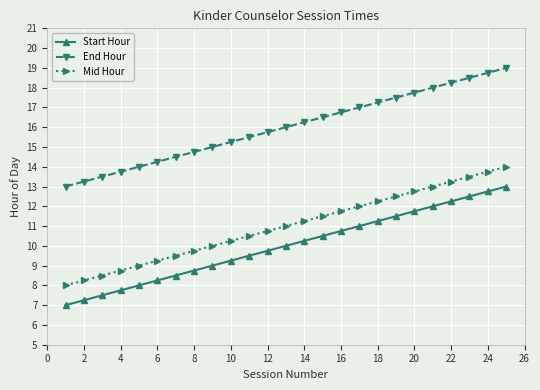

How many data points does each series have?

25